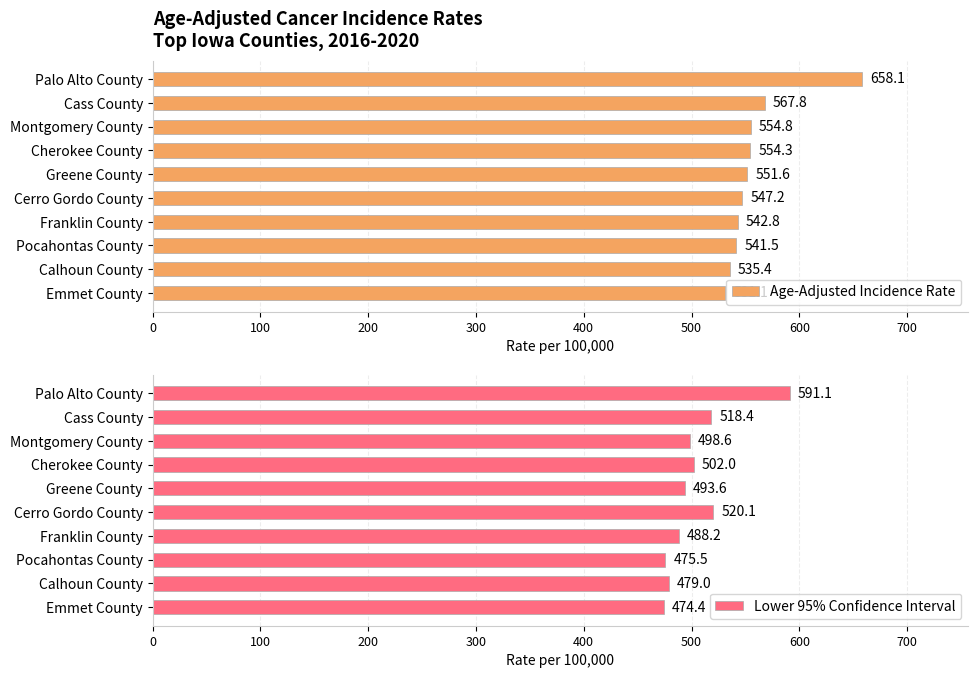

Rank the series by their average value, from lowest to highest.

Lower 95% Confidence Interval, Age-Adjusted Incidence Rate